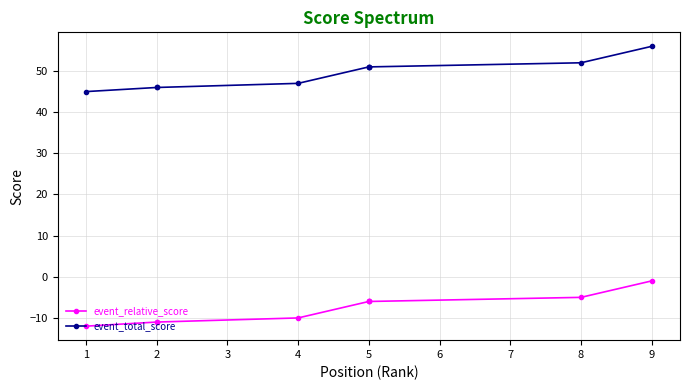

Is it true that event_relative_score equals -8 at 5?

False